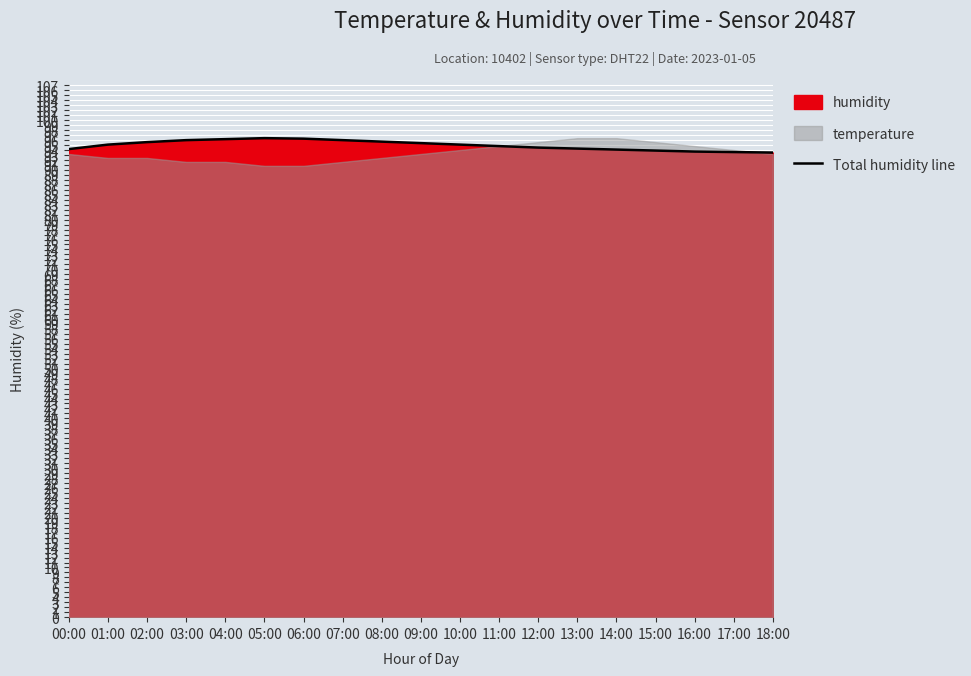

What is the minimum value shown in the chart?

93.5